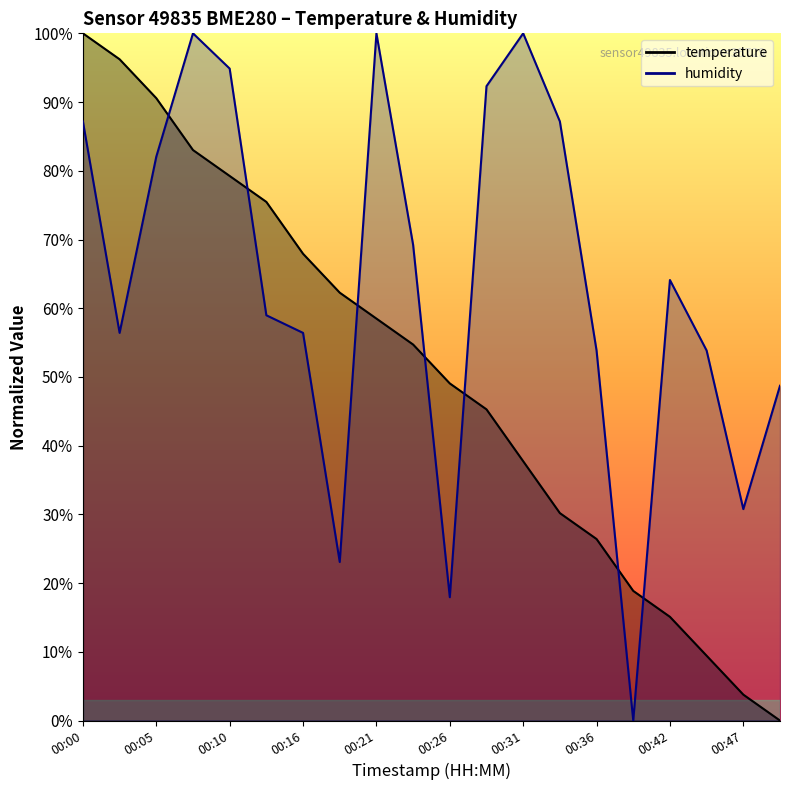

What is the average value of the temperature series?

50.2